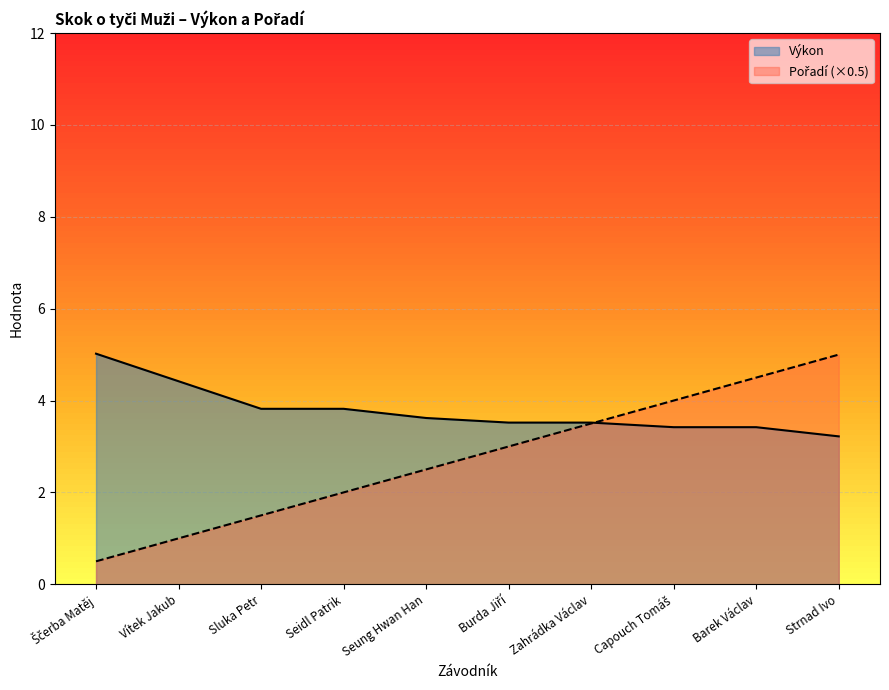

True or false: Výkon has more than 1 interior local peaks.

False